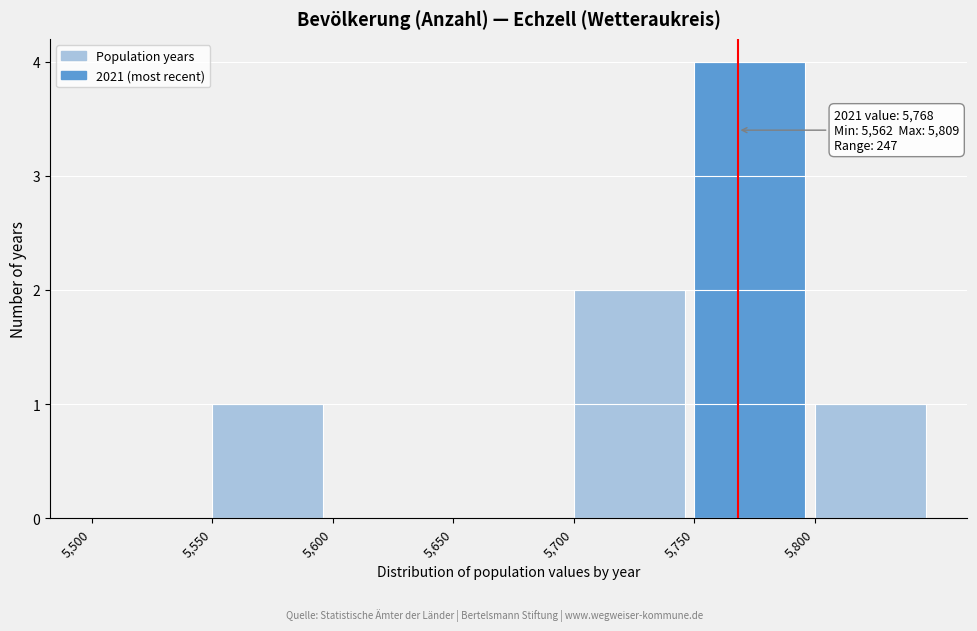

Which range on the x-axis has the tallest bar?

5750 to 5800